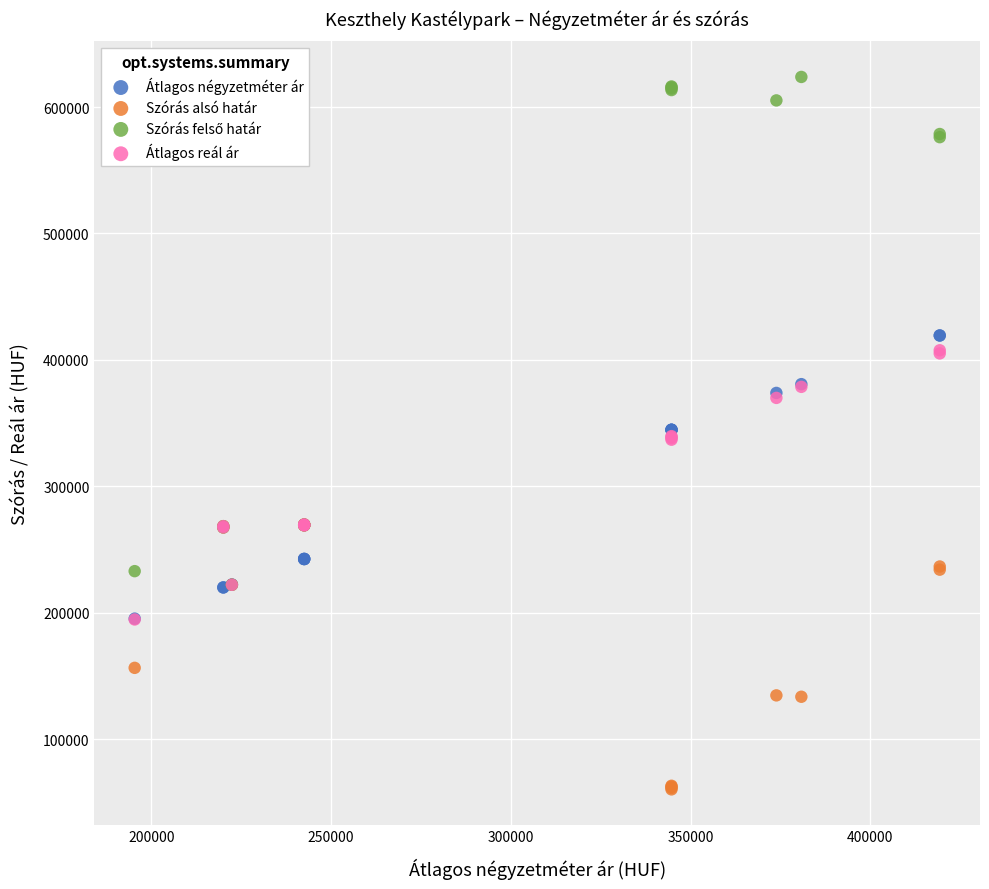

In the Szórás alsó határ series, what Y value is closest to 165032?

156385